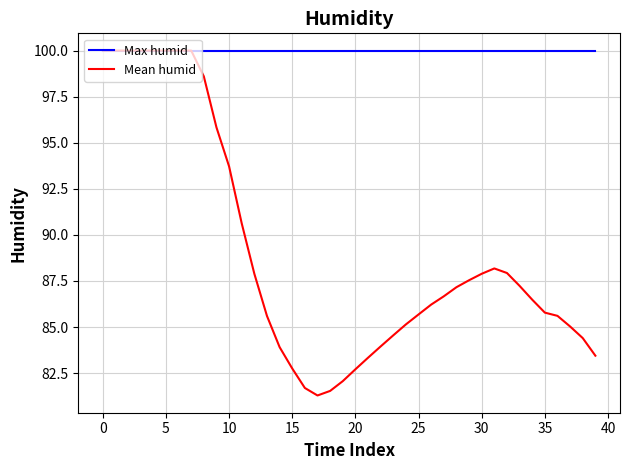

What are all the series names shown in the legend?

Max humid, Mean humid